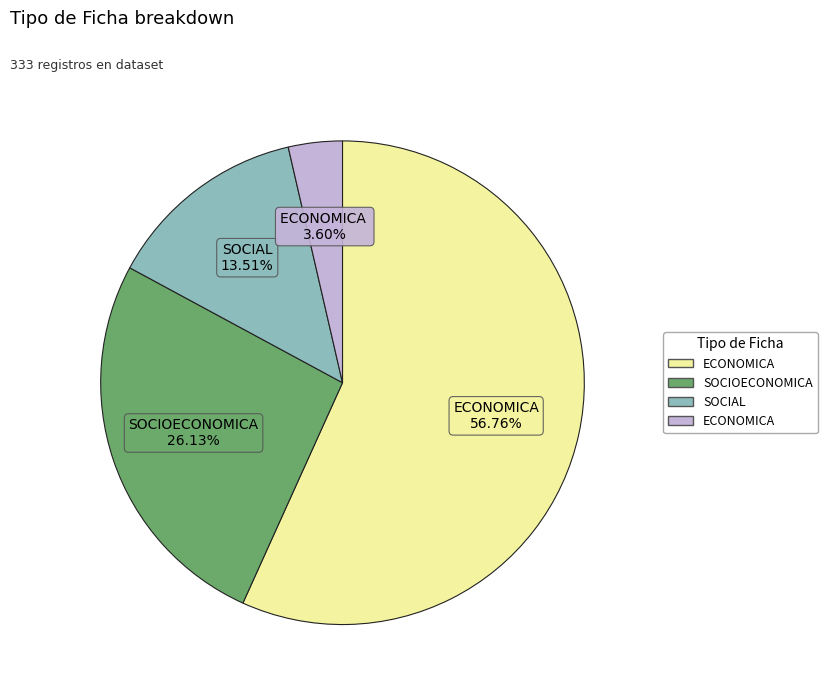

Is there a majority slice in this chart?

Yes